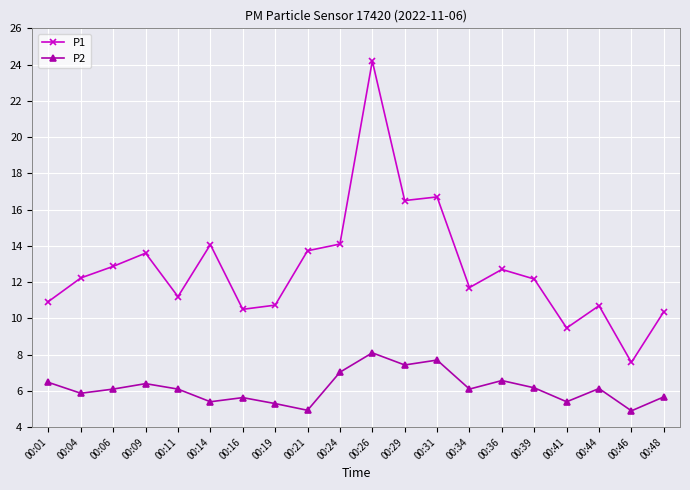

How many values in the P2 series are below 6?

8